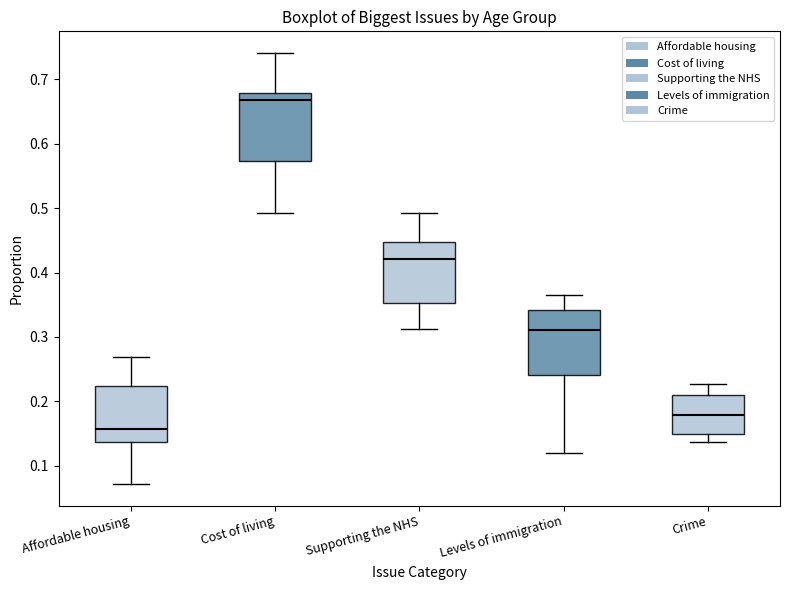

Which box has the highest median line?

Cost of living